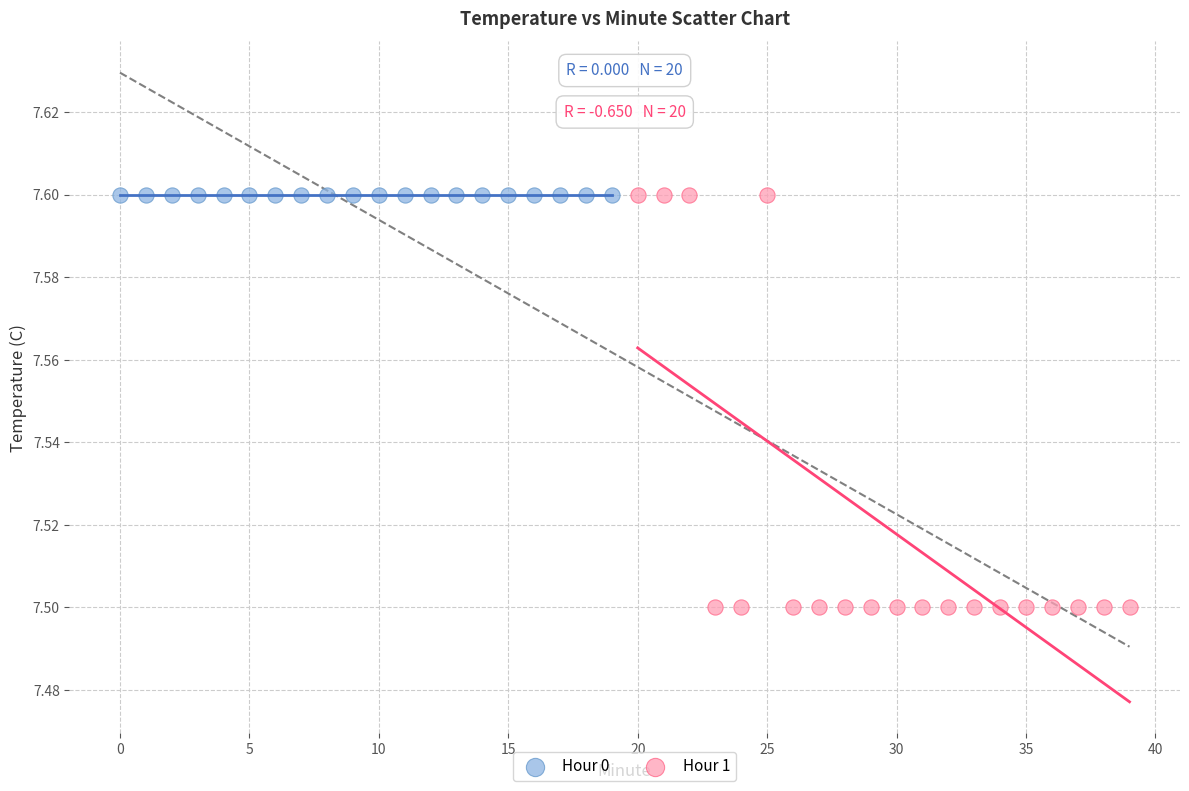

Which series contains the lowest Y value?

Hour 1